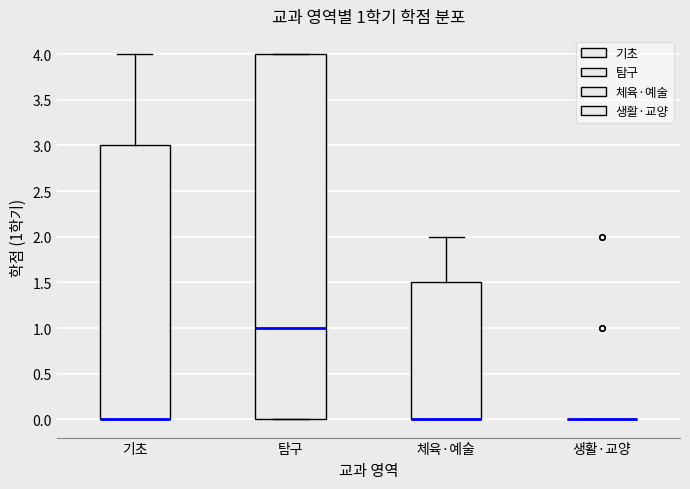

Comparing the boxes themselves (not the whiskers), which one is the tallest?

탐구